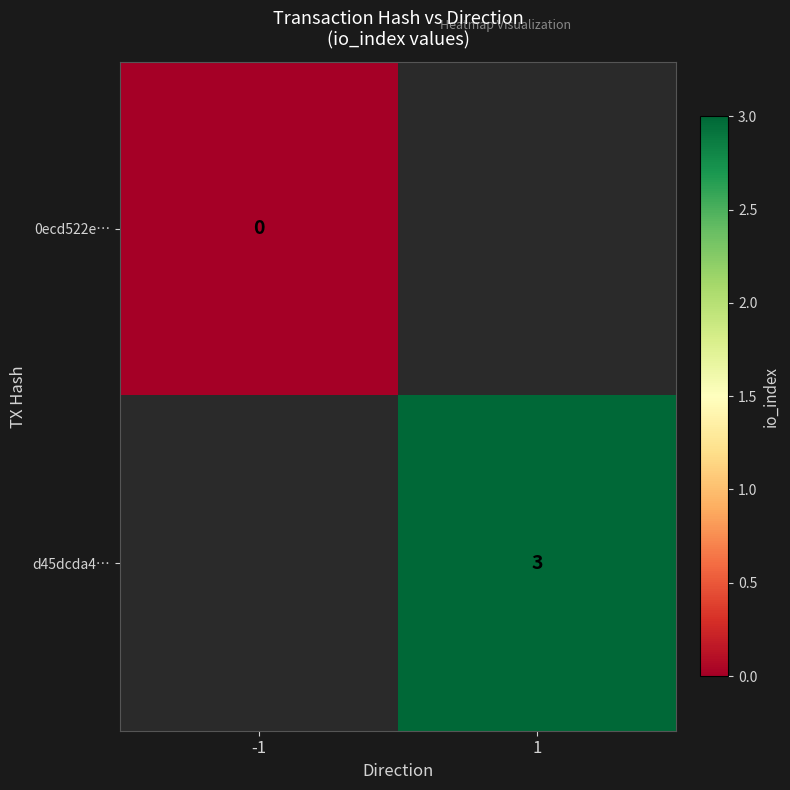

Count the number of data series in this chart.

2